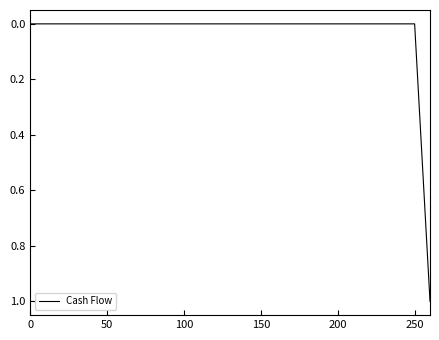

What is the sum of all values?

1